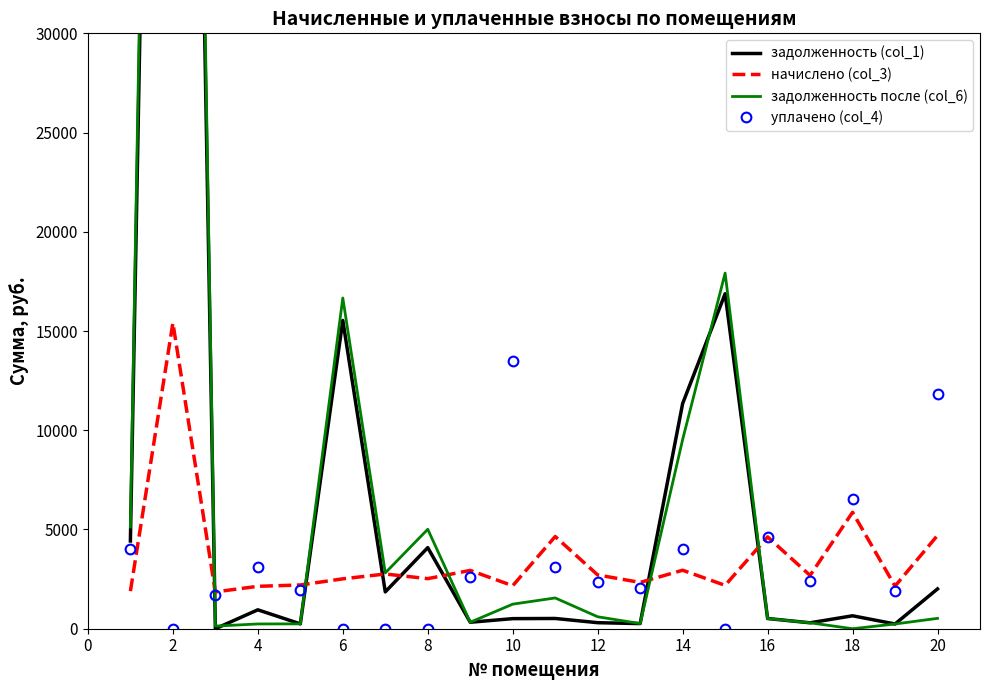

Which series has the widest spread of values?

задолженность после (col_6)